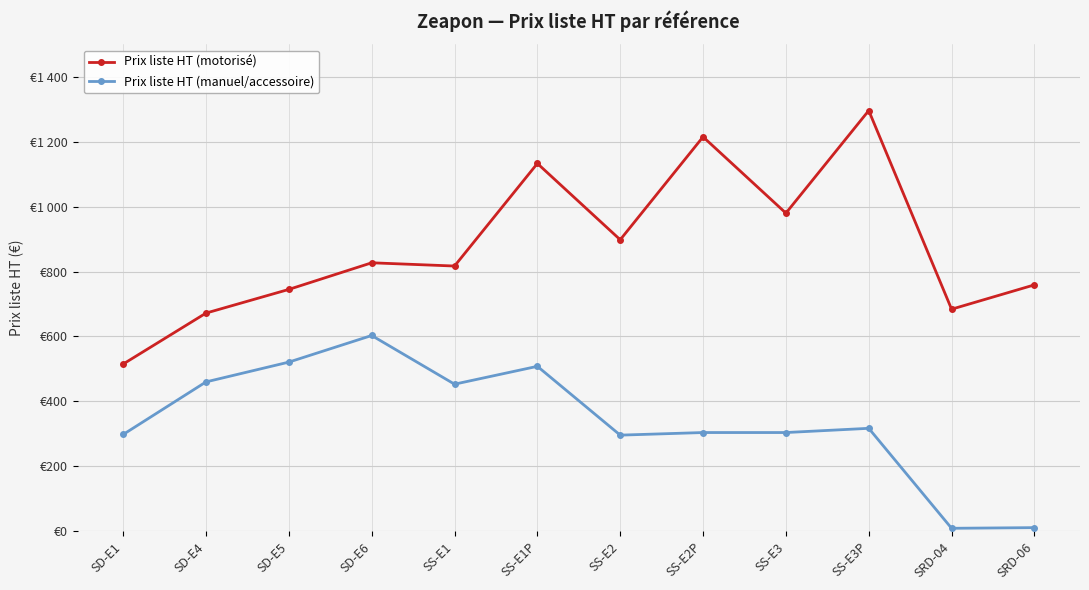

The value of Prix liste HT (motorisé) at SS-E2 is 1502. True or false?

False